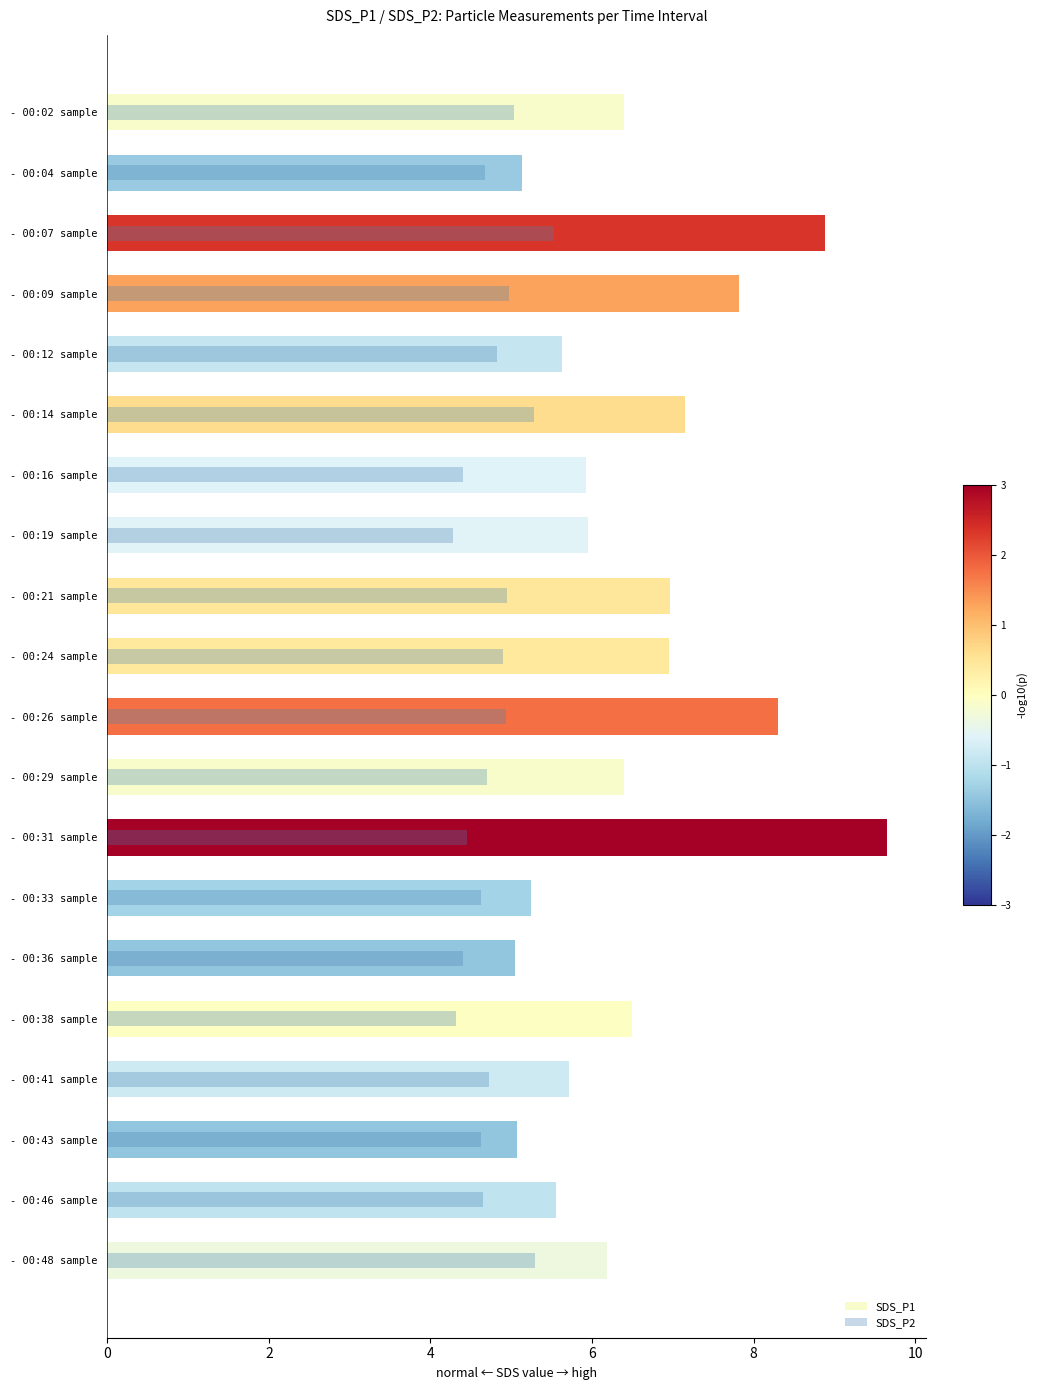

How many categories are shown in the chart?

20